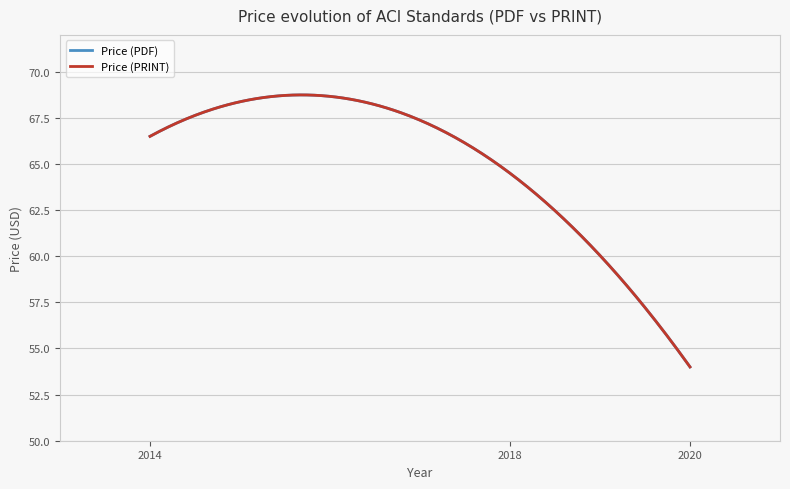

What is the minimum value for Price (PRINT)?

54.0